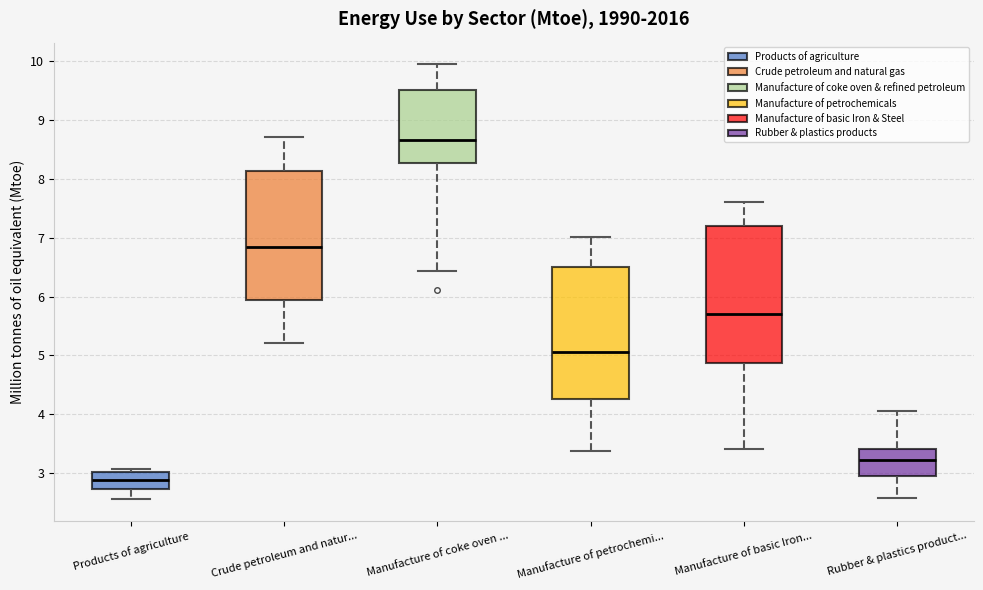

Which box has the lowest median line?

Products of agriculture